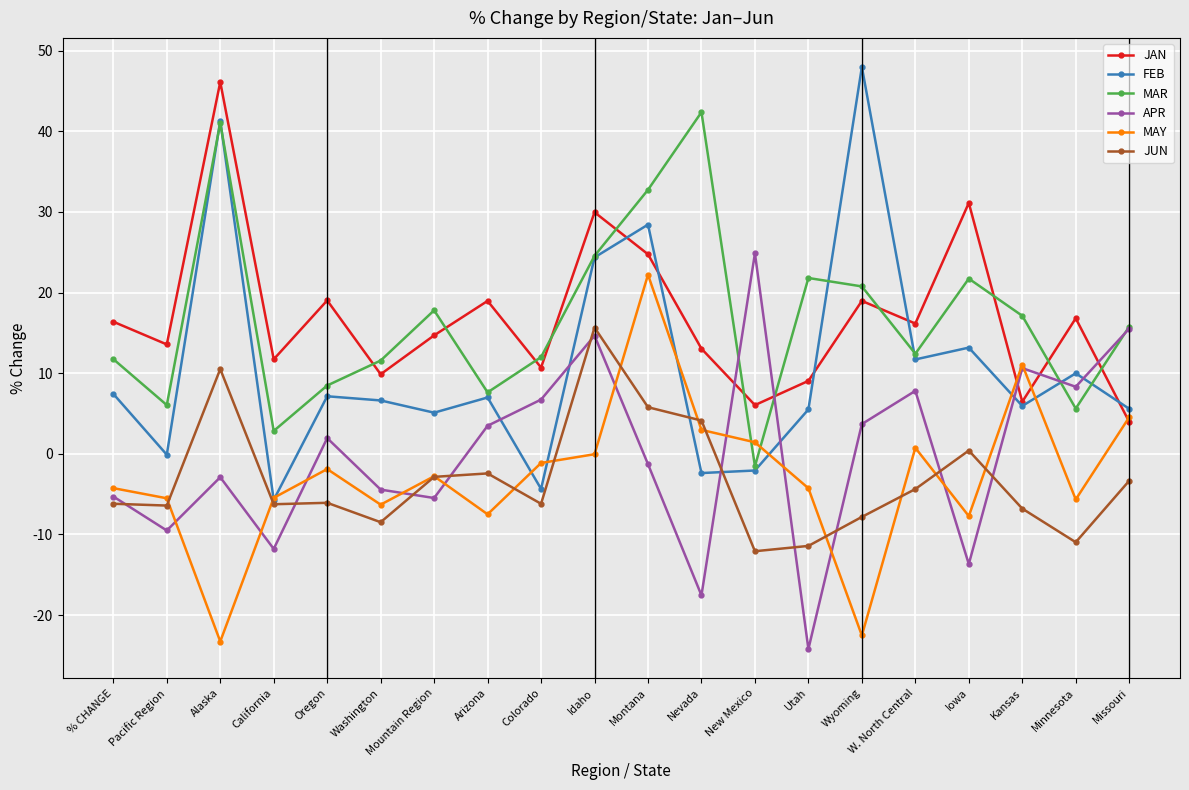

Which series has the widest spread of values?

FEB